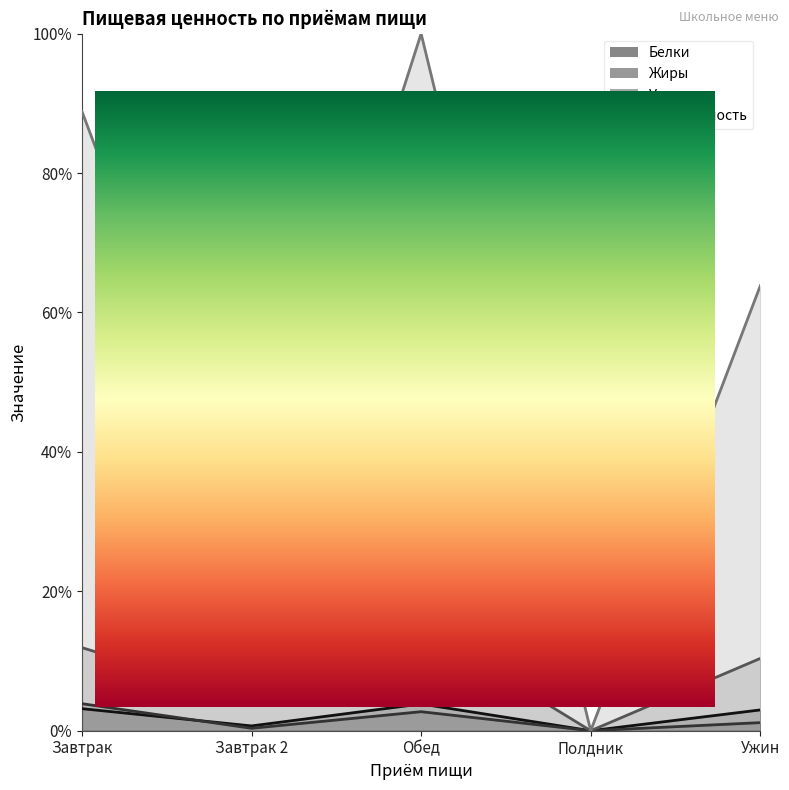

How many lines are shown in the chart?

4